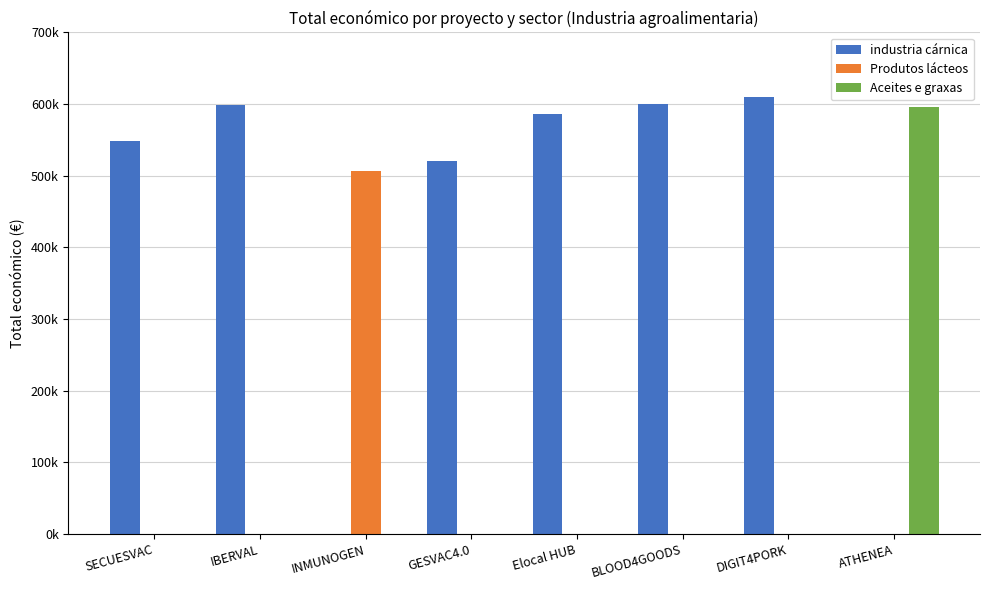

Reading left to right, transcribe all the data shown in this chart.

industria cárnica: SECUESVAC=548889	IBERVAL=598303	INMUNOGEN=0	GESVAC4.0=520062	Elocal HUB=586120	BLOOD4GOODS=599960	DIGIT4PORK=609206	ATHENEA=0
Produtos lácteos: SECUESVAC=0	IBERVAL=0	INMUNOGEN=506703	GESVAC4.0=0	Elocal HUB=0	BLOOD4GOODS=0	DIGIT4PORK=0	ATHENEA=0
Aceites e graxas: SECUESVAC=0	IBERVAL=0	INMUNOGEN=0	GESVAC4.0=0	Elocal HUB=0	BLOOD4GOODS=0	DIGIT4PORK=0	ATHENEA=595436